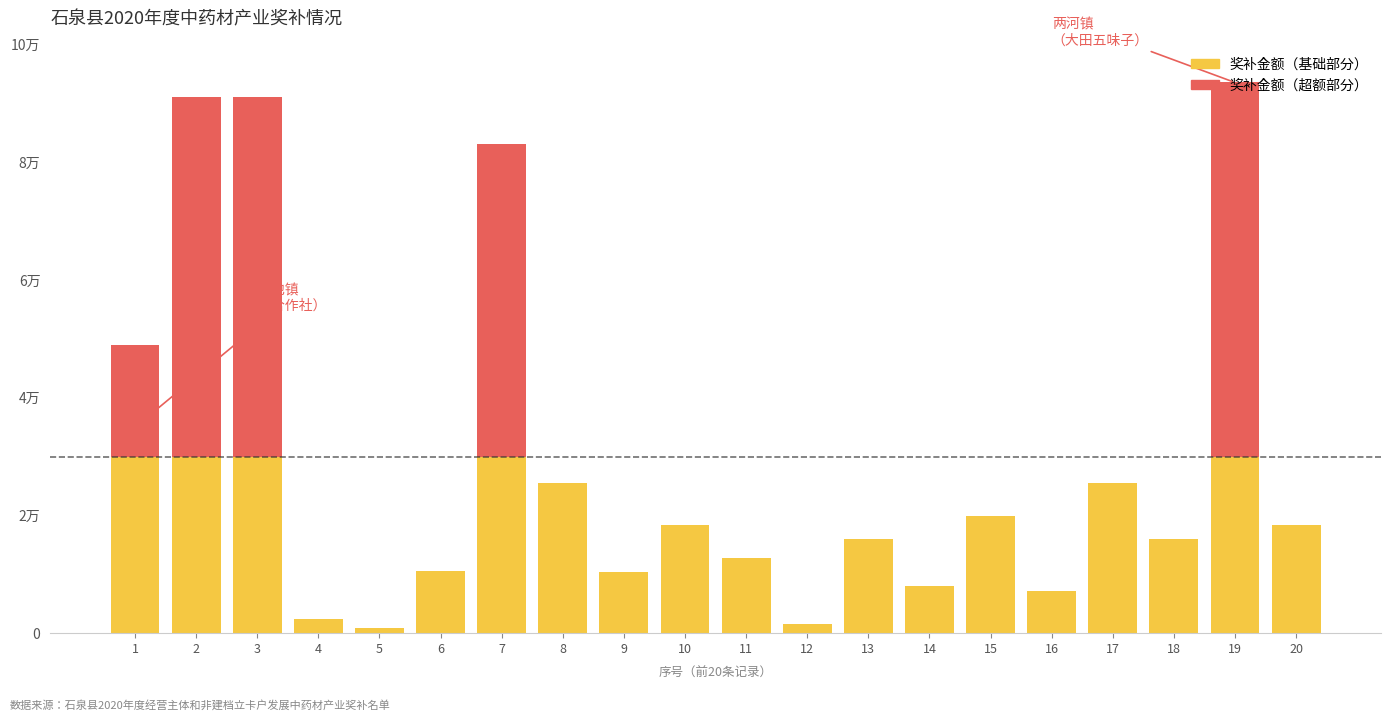

Rank the series at 6 from lowest to highest value.

奖补金额（超额部分）, 奖补金额（基础部分）